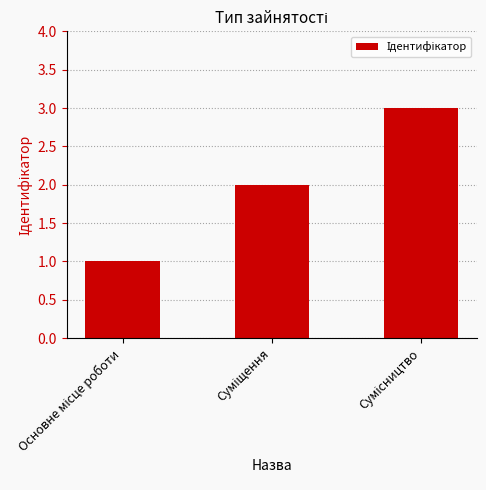

What is the greatest value displayed?

3